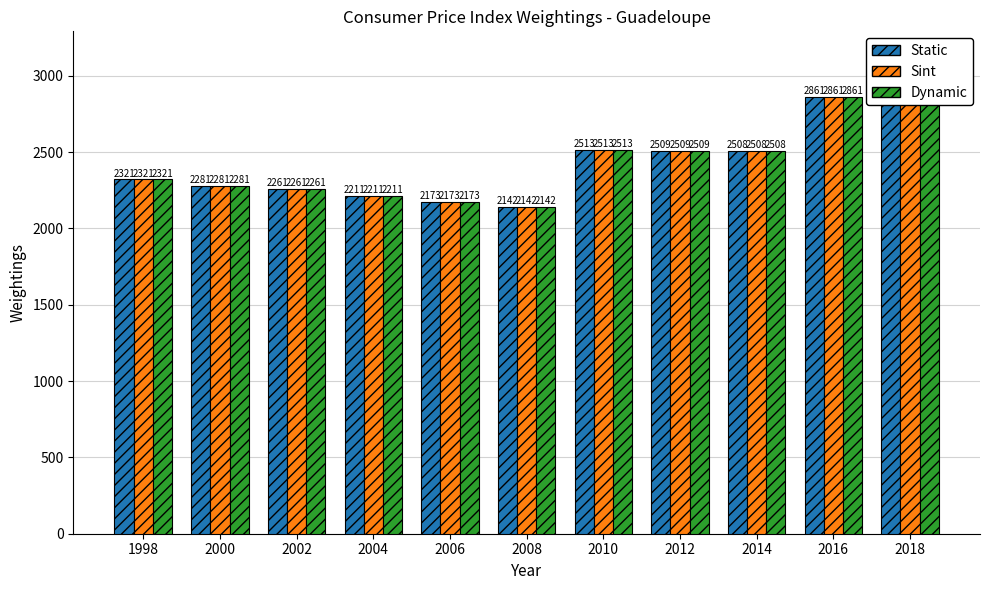

What is the value of the Sint bar at the 2nd from the left?

2281